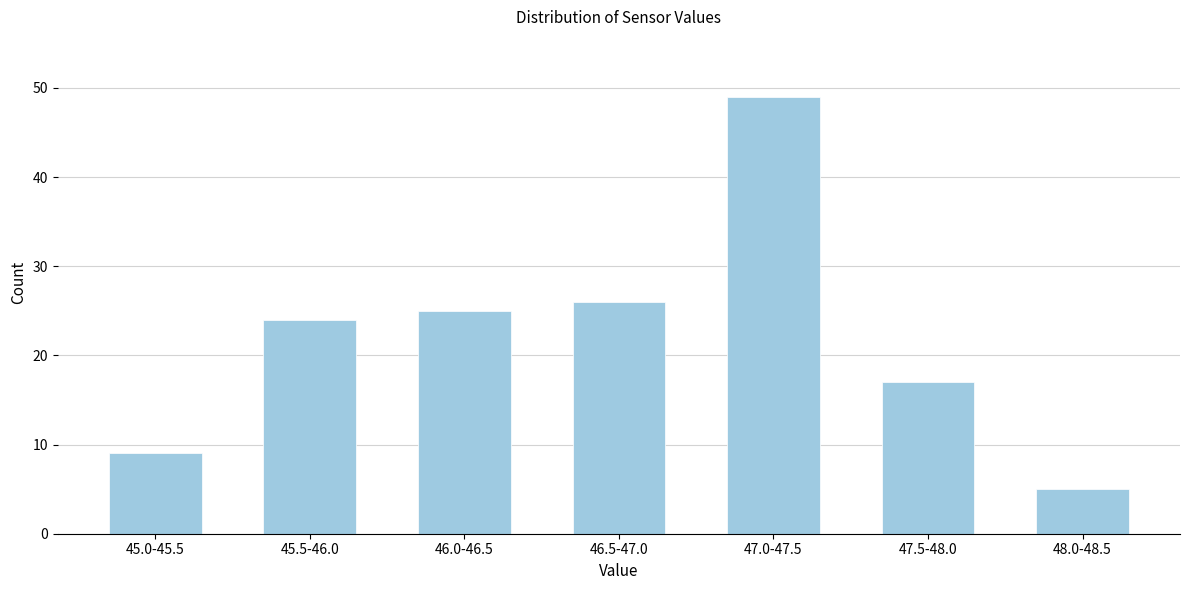

Reading right to left, list all the values displayed in this chart.

5	17	49	26	25	24	9